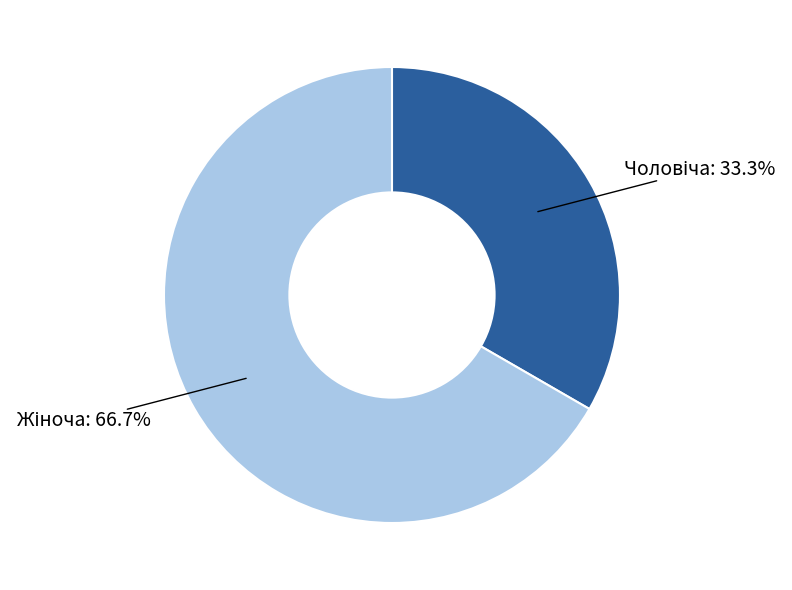

Is there any slice that represents more than half of the pie?

Yes